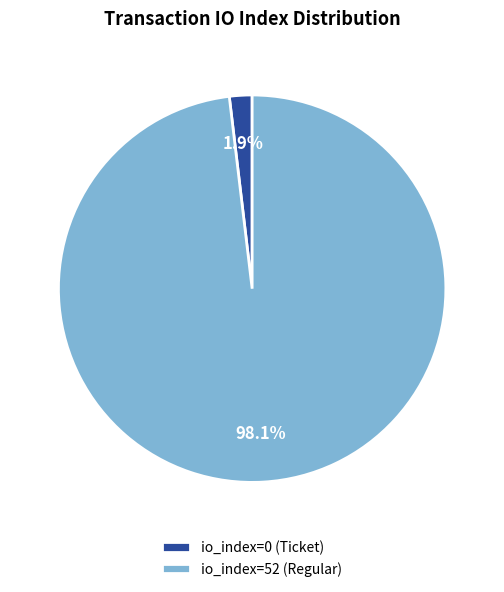

Does io_index=52 (Regular) represent more than half of the total?

Yes